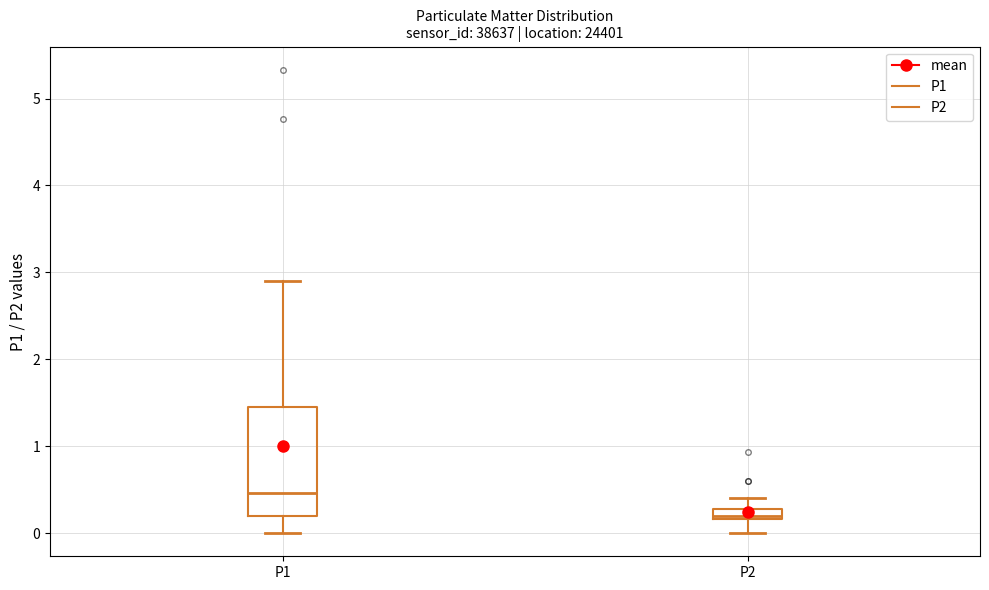

Comparing the boxes themselves (not the whiskers), which one is the tallest?

P1